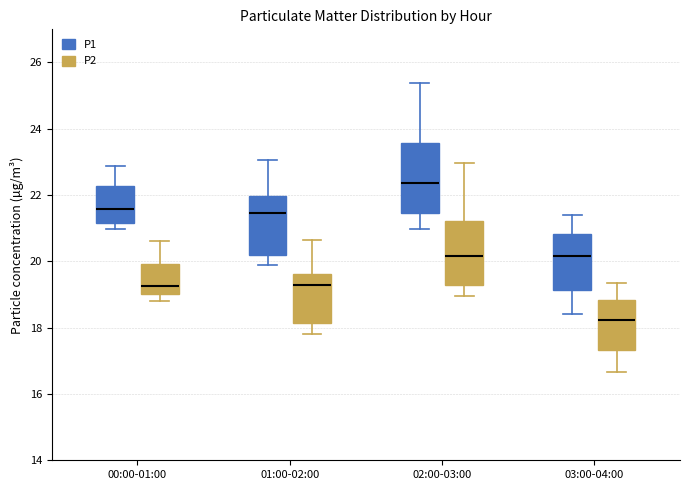

Reading left to right, transcribe this box plot: for each box, give where its median line is, the range the box spans, and where its two whiskers end, as read against the y-axis. The values are not printed on the chart, so give them approximately, as read against the axis.

00:00-01:00 (P1): median 21.6, box 21.2 to 22.2, whiskers 21.0 to 22.8
00:00-01:00 (P2): median 19.2, box 19.0 to 20.0, whiskers 18.8 to 20.6
01:00-02:00 (P1): median 21.4, box 20.2 to 22.0, whiskers 19.8 to 23.0
01:00-02:00 (P2): median 19.2, box 18.2 to 19.6, whiskers 17.8 to 20.6
02:00-03:00 (P1): median 22.4, box 21.4 to 23.6, whiskers 21.0 to 25.4
02:00-03:00 (P2): median 20.2, box 19.2 to 21.2, whiskers 19.0 to 23.0
03:00-04:00 (P1): median 20.2, box 19.2 to 20.8, whiskers 18.4 to 21.4
03:00-04:00 (P2): median 18.2, box 17.4 to 18.8, whiskers 16.6 to 19.4